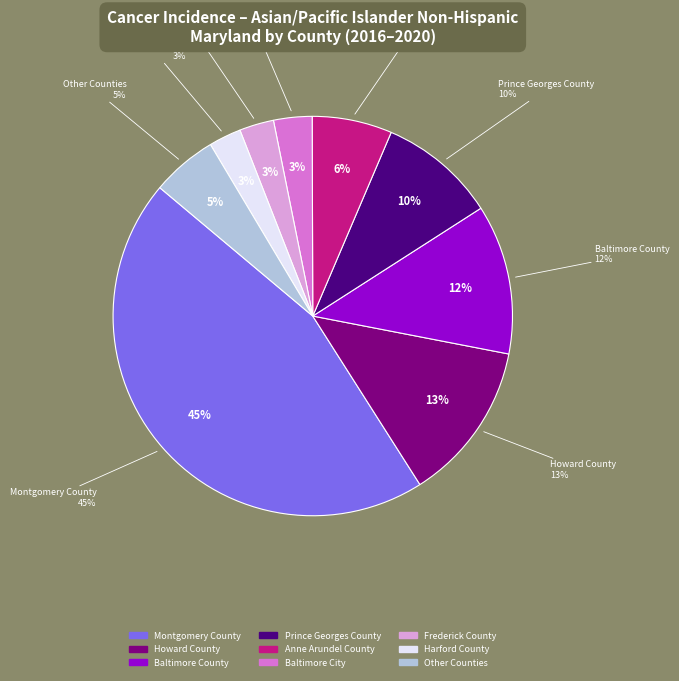

Which slice is the largest?

Montgomery County